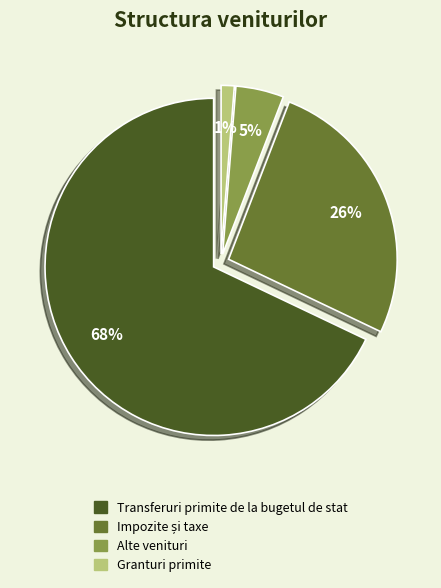

Is there a majority slice in this chart?

Yes